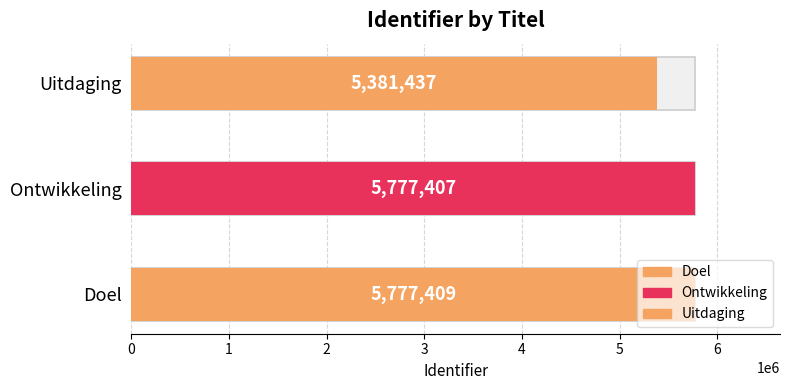

Which has a higher value, Uitdaging or Ontwikkeling?

Ontwikkeling